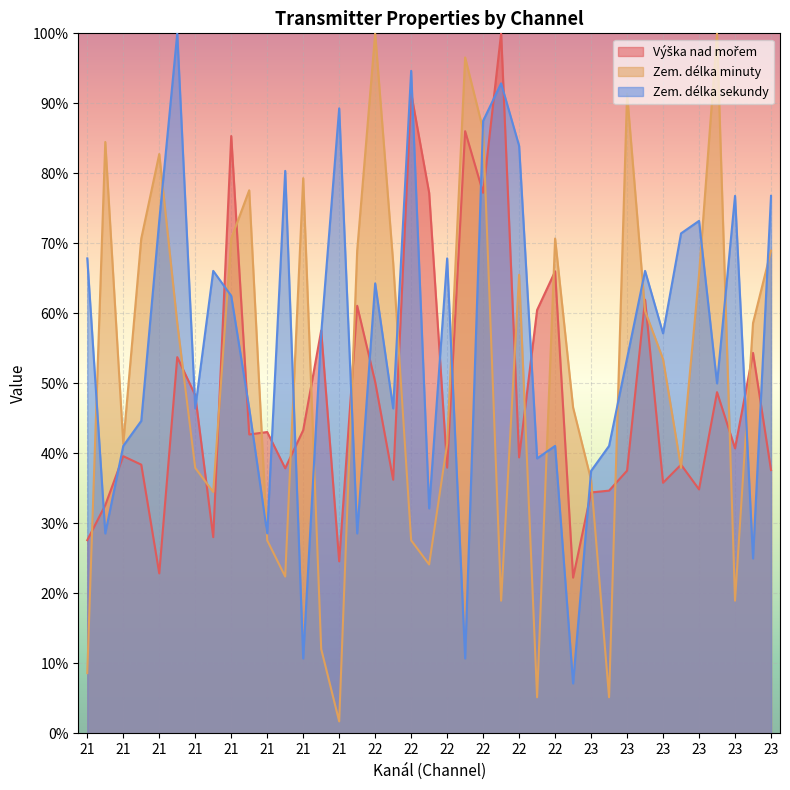

Does the chart display data point markers on the line(s)?

No